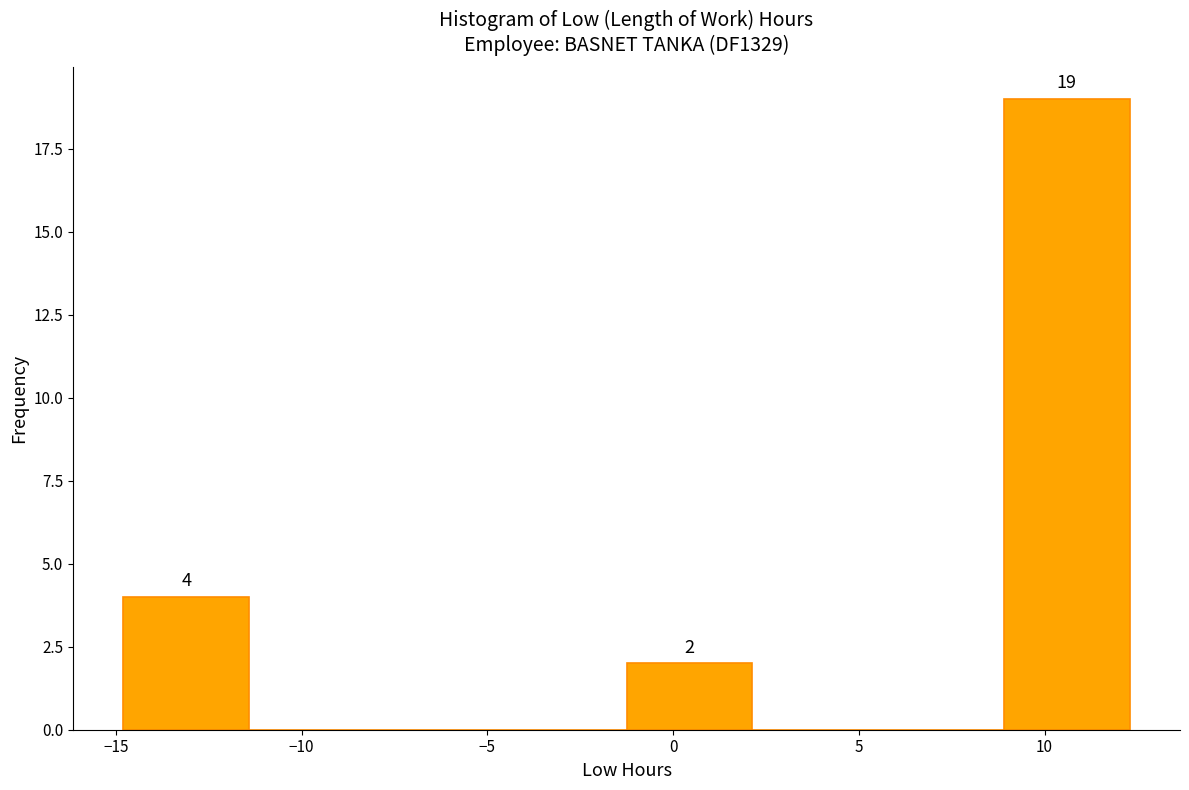

Which range on the x-axis has the tallest bar?

9.0 to 12.5